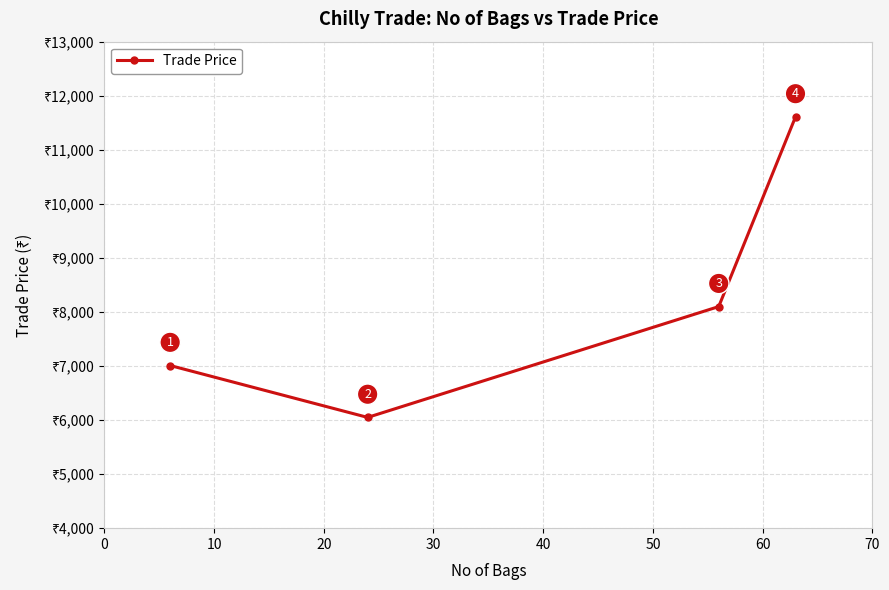

What is the average value?

8192